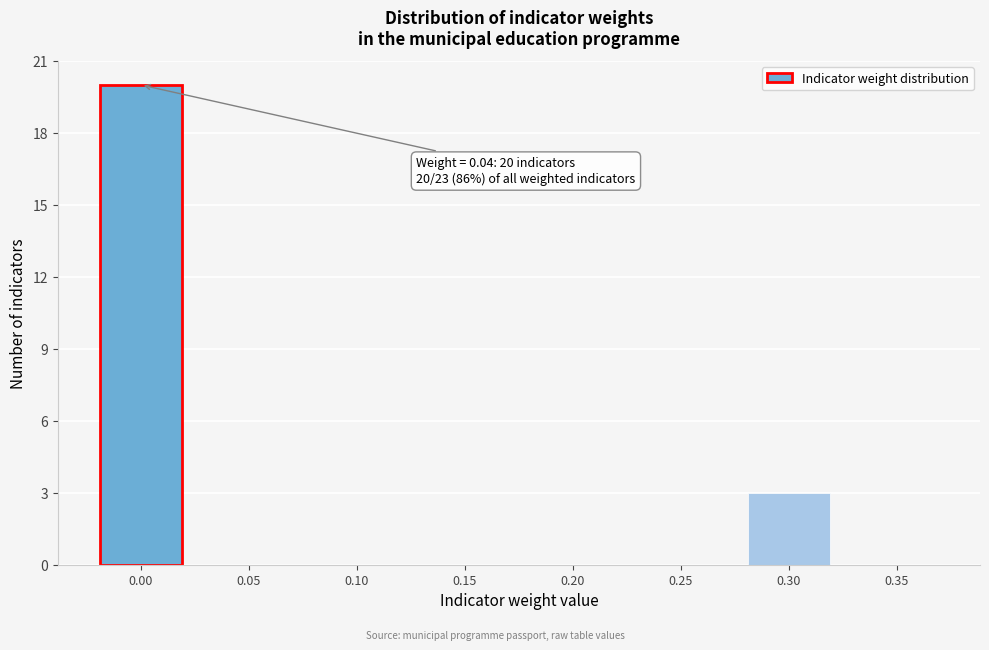

Reading left to right, extract all data points from this chart.

0.00=20	0.05=0	0.10=0	0.15=0	0.20=0	0.25=0	0.30=3	0.35=0